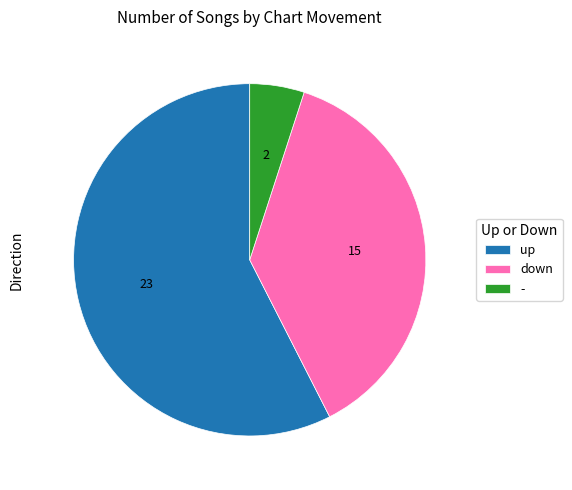

Combined, do up and down account for over 50%?

Yes